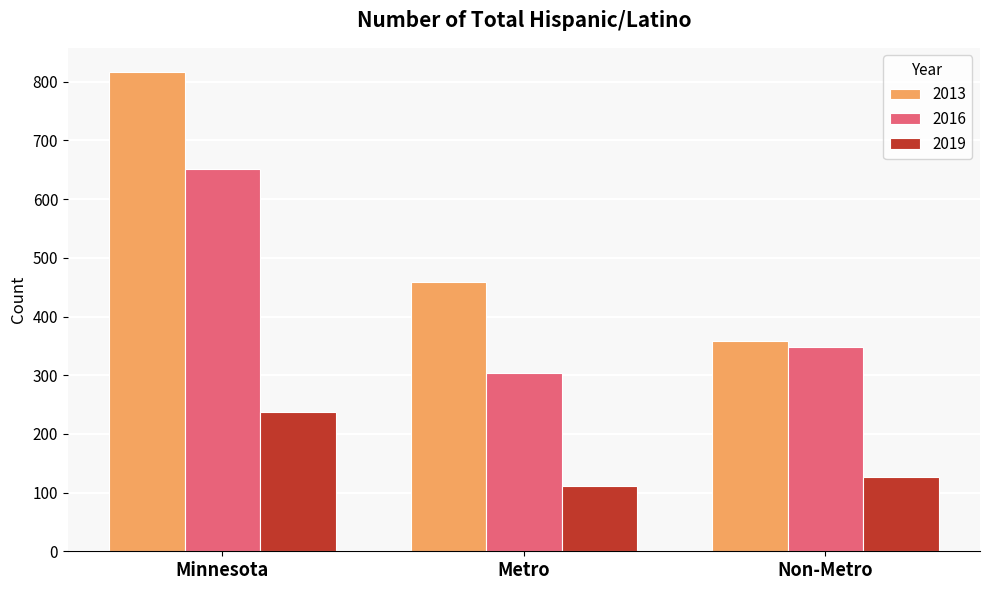

Count the number of data series in this chart.

3